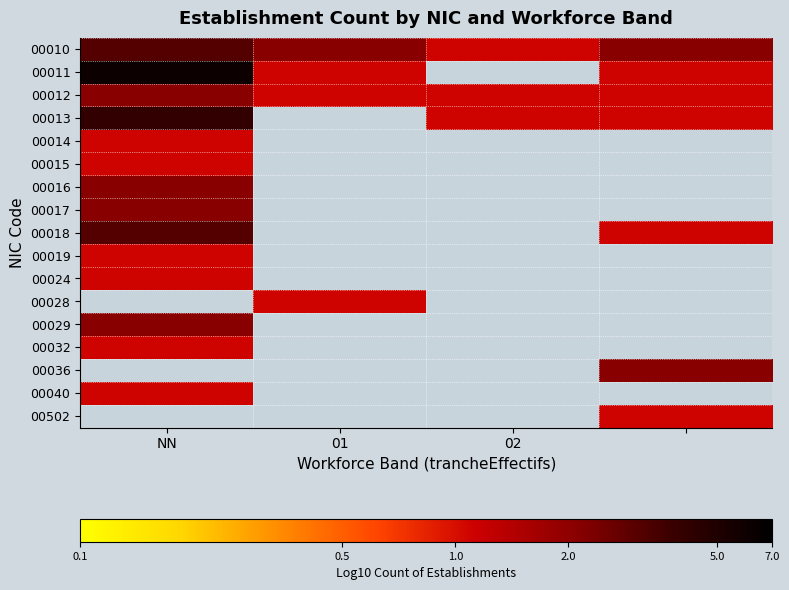

Rank the series by their maximum value, from lowest to highest.

00014, 00015, 00019, 00024, 00032, 00040, 00012, 00016, 00017, 00029, 00010, 00018, 00013, 00011, 00028, 00036, 00502